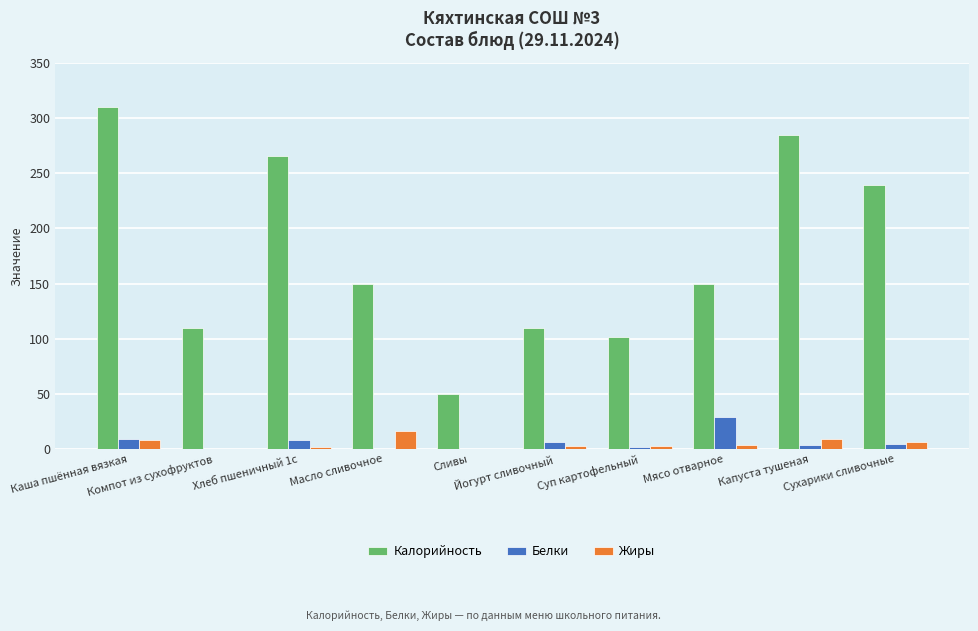

Which series has the largest total across all categories?

Калорийность